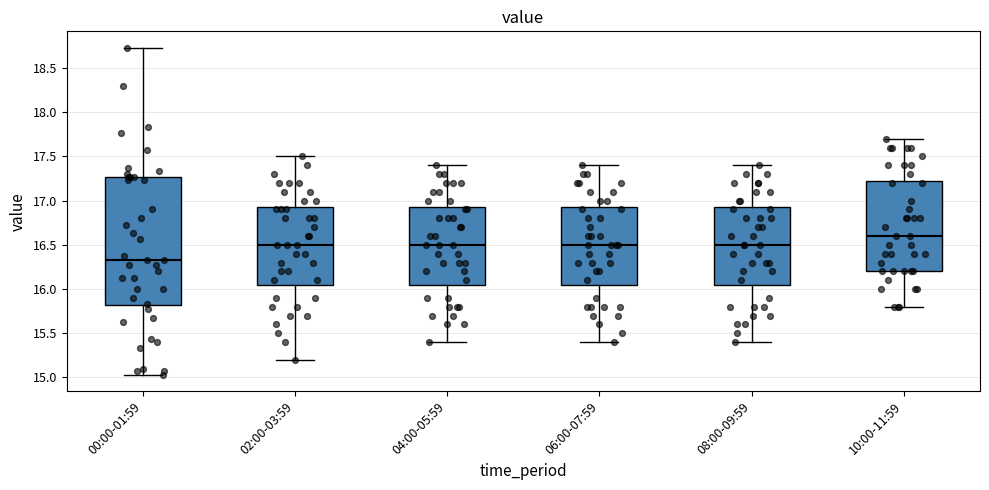

Comparing the boxes themselves (not the whiskers), which one is the tallest?

00:00-01:59